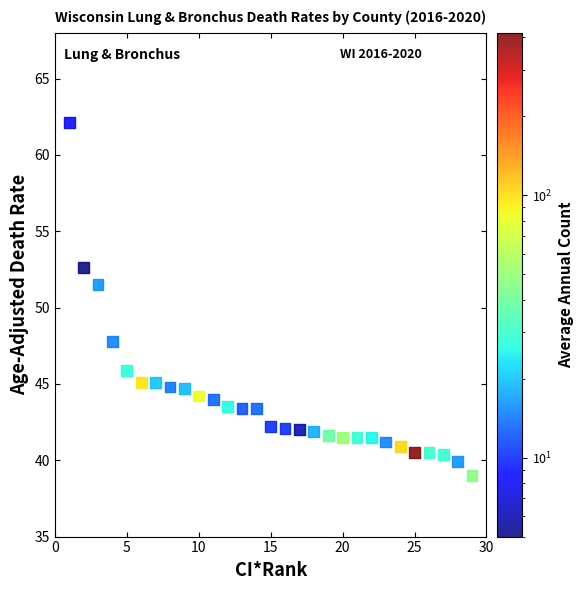

What is the range of X values (max minus min)?

28.0